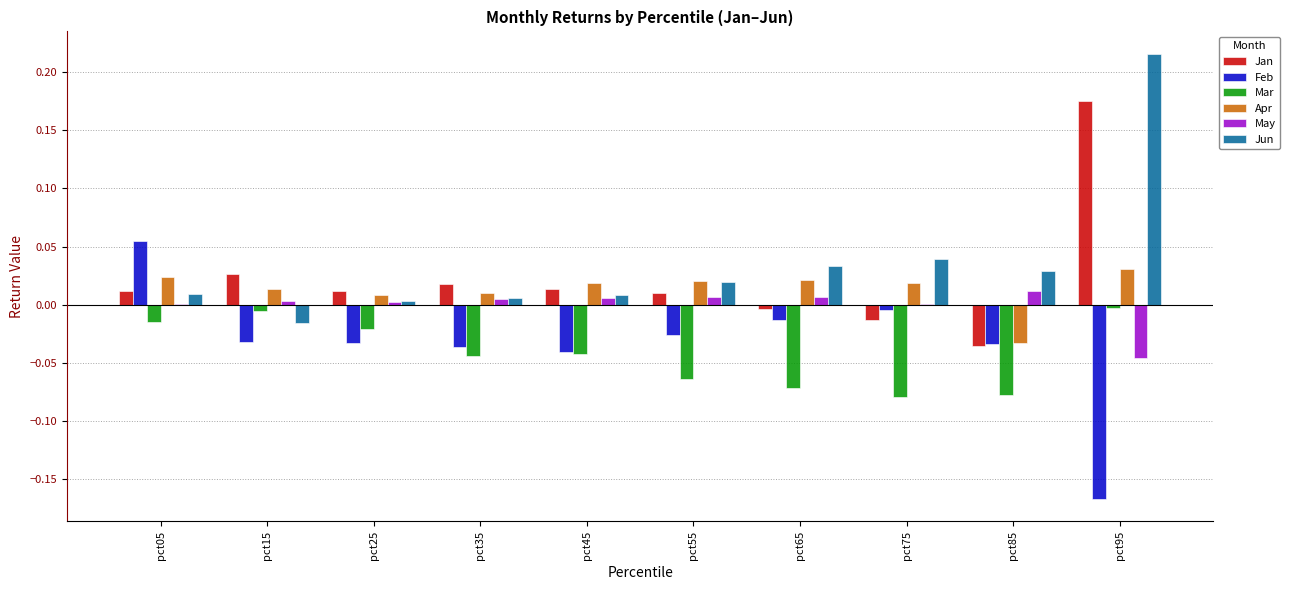

Which label corresponds to the largest value in the chart?

pct95